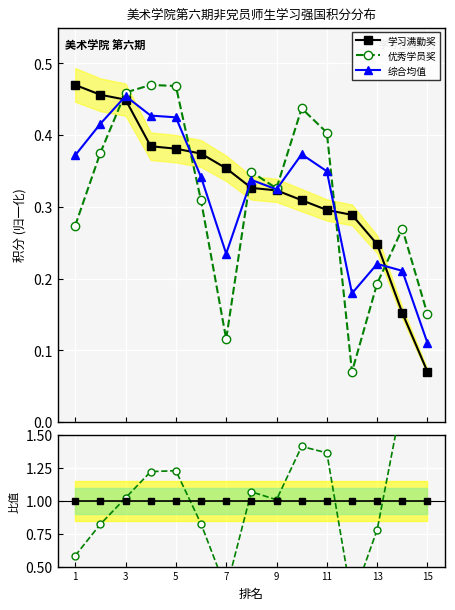

How many times do 优秀学员奖/满勤奖 and 学习满勤奖 cross each other?

4